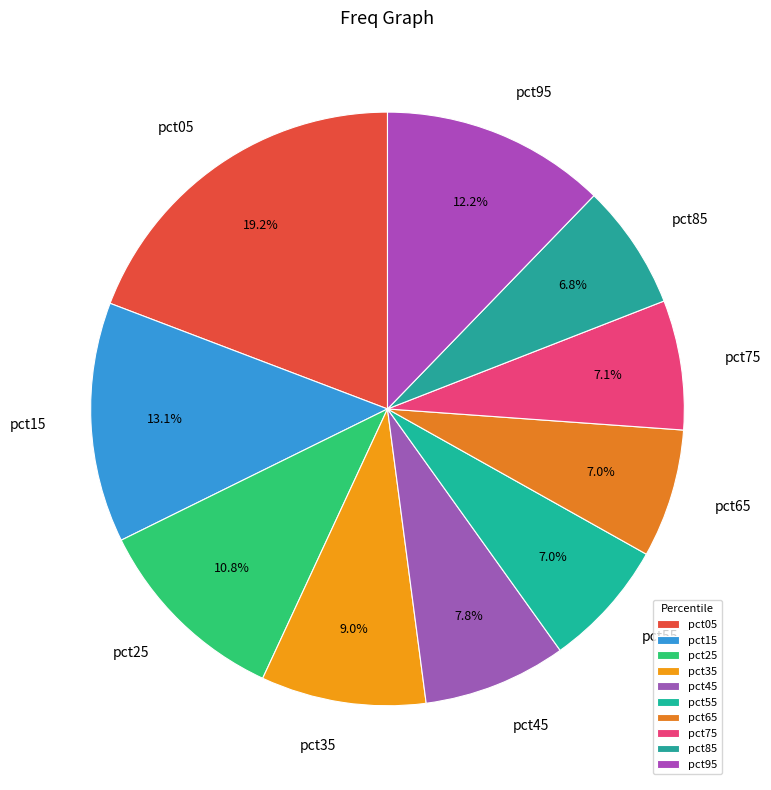

Is pct45 the majority of the pie?

No